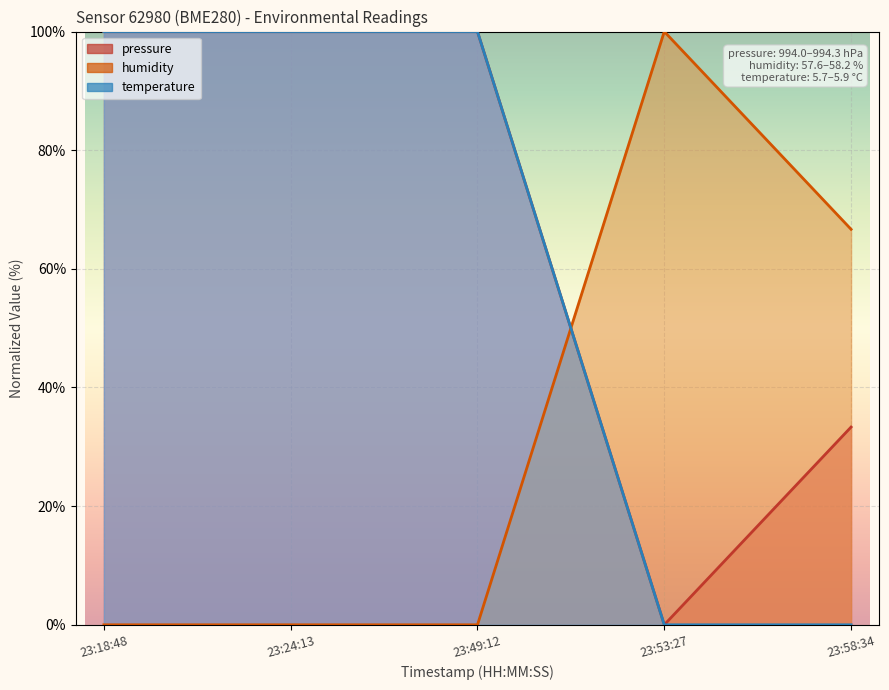

Rank the series at 23:18:48 from highest to lowest value.

pressure, temperature, humidity